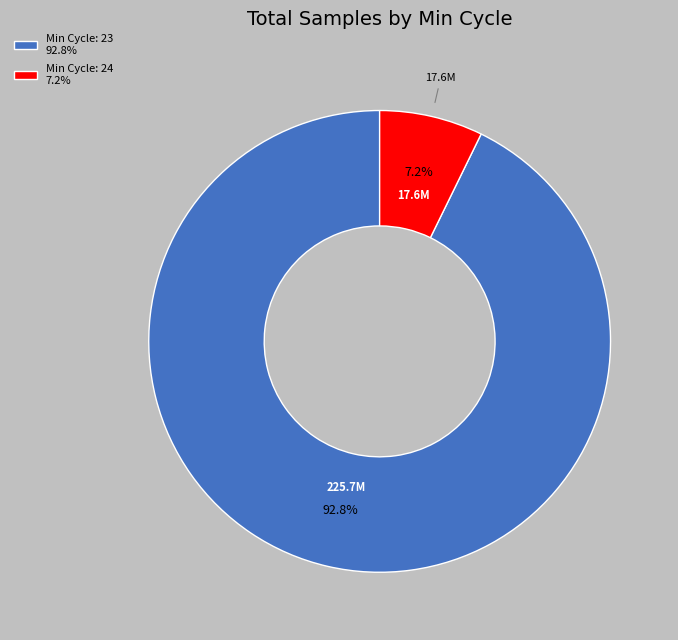

Which category has the biggest portion of the pie?

Min Cycle: 23 92.8%